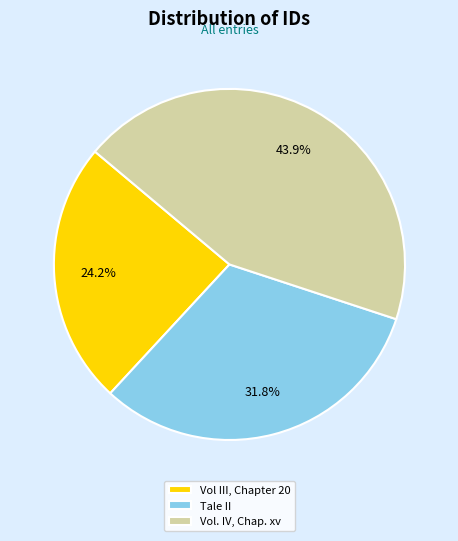

To the nearest percent, what percentage of the pie is Vol III, Chapter 20?

24%